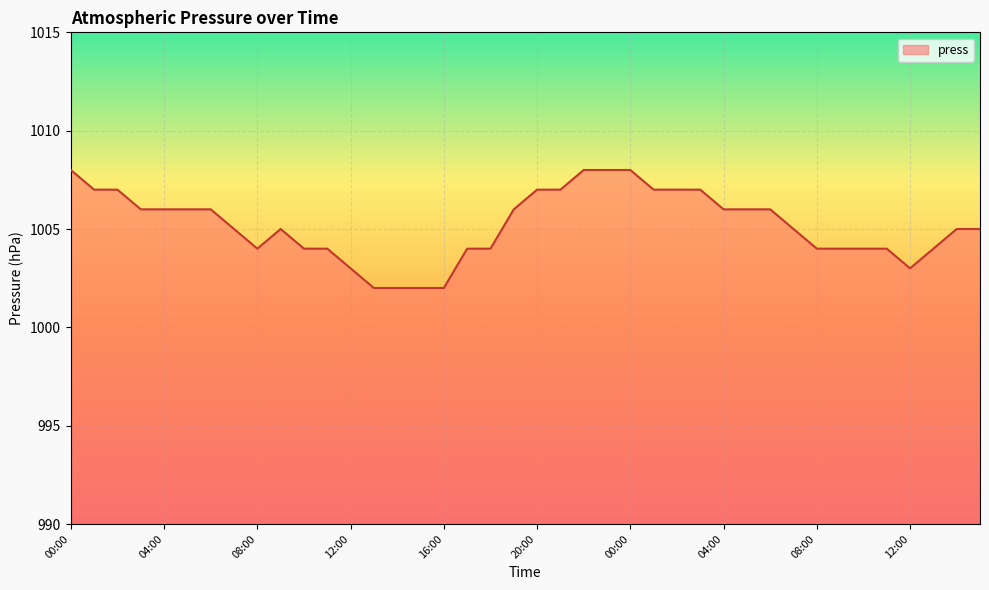

What is the difference between the maximum and second lowest values?

6